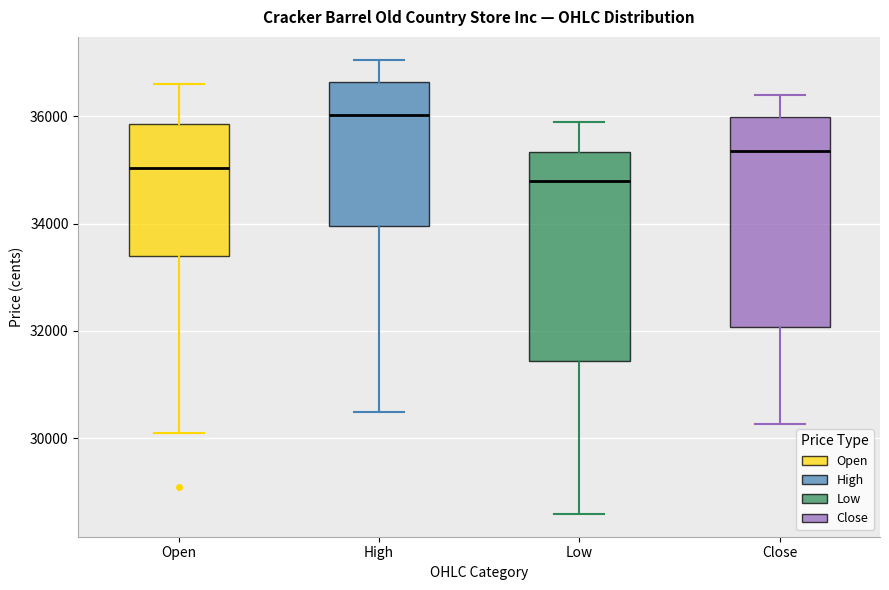

Which box has the lowest median line?

Low